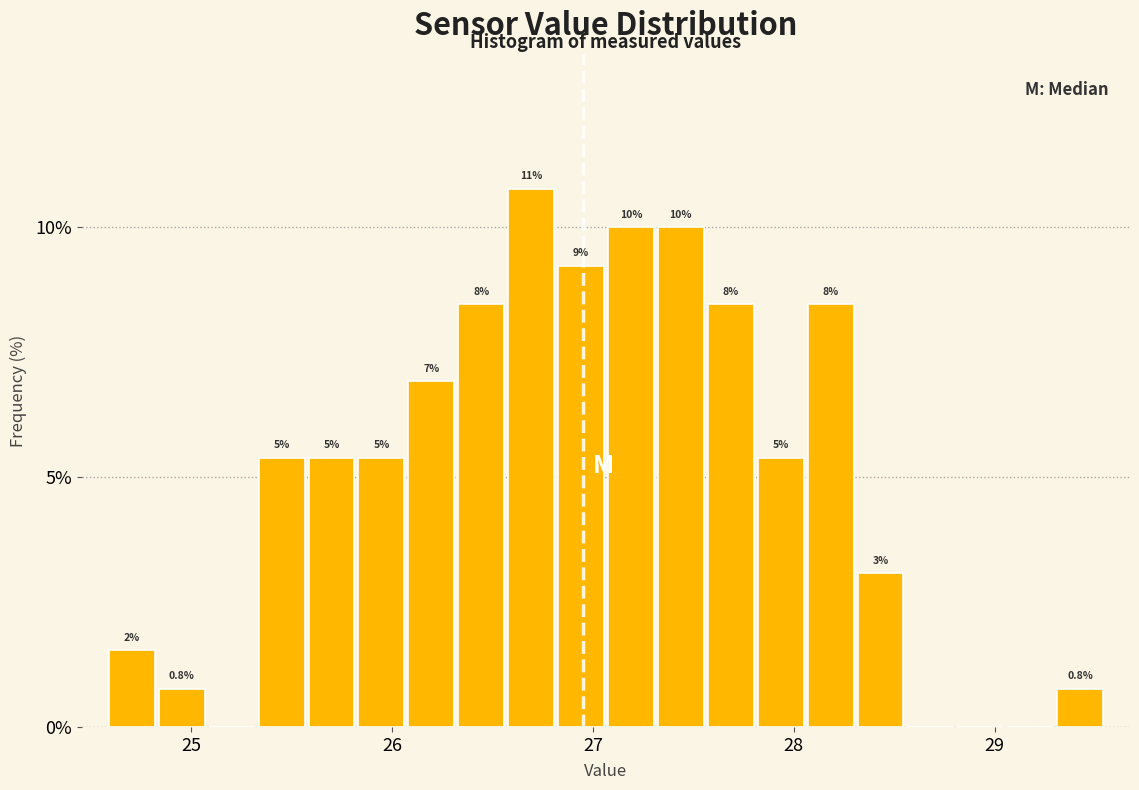

Around what value on the x-axis is the tallest bar? Give the approximate position of its centre, as read against the axis.

26.7